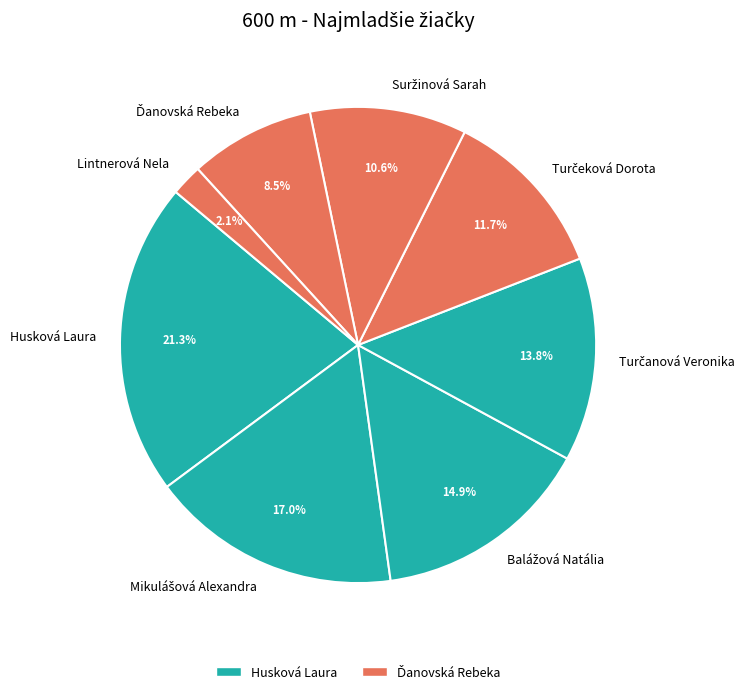

Which category has the biggest portion of the pie?

Husková Laura